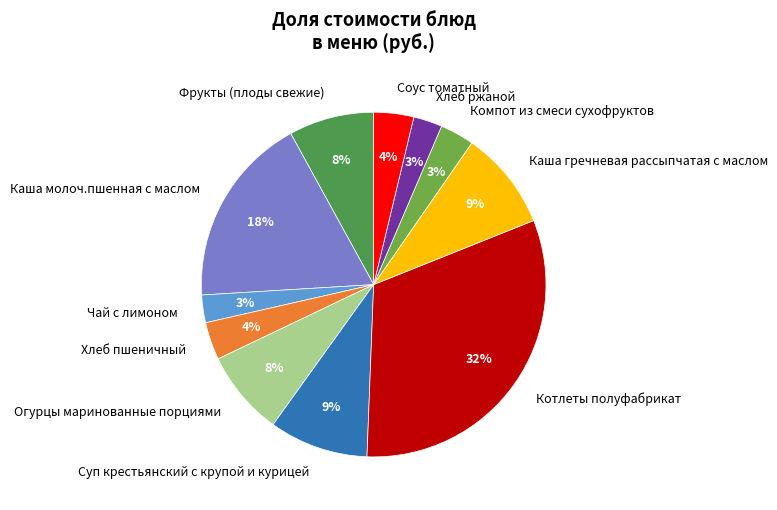

Which category has the biggest portion of the pie?

Котлеты полуфабрикат